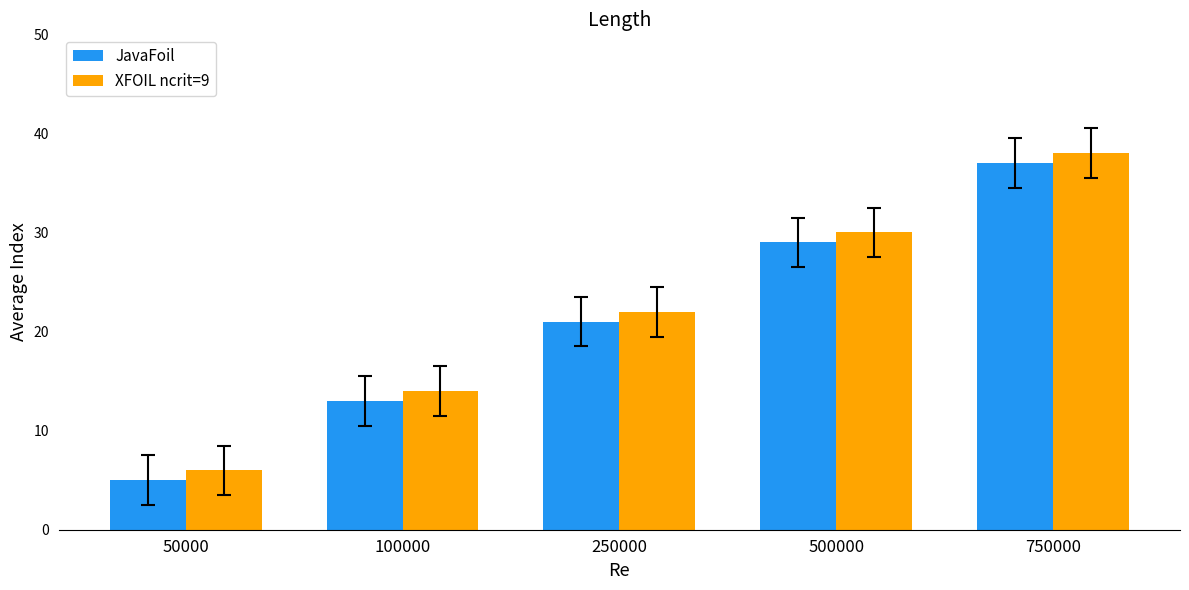

Rank the categories by XFOIL ncrit=9 value from highest to lowest.

750000, 500000, 250000, 100000, 50000